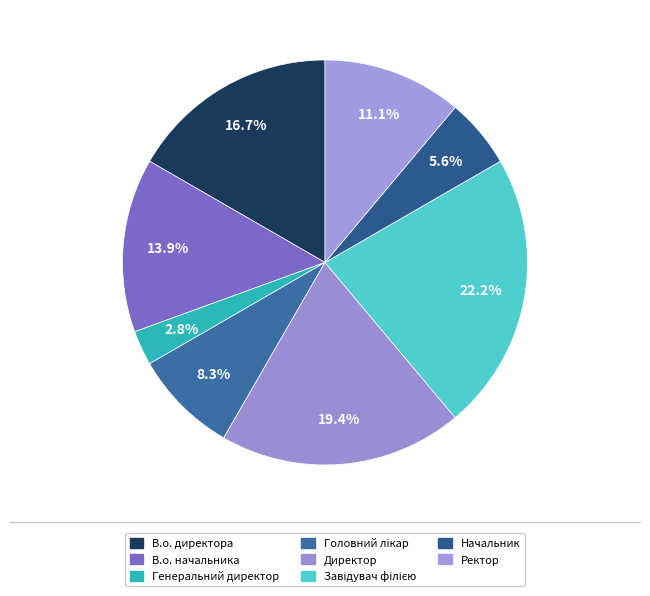

To the nearest percent, what is the difference between the Генеральний директор and Головний лікар slice percentages?

6%